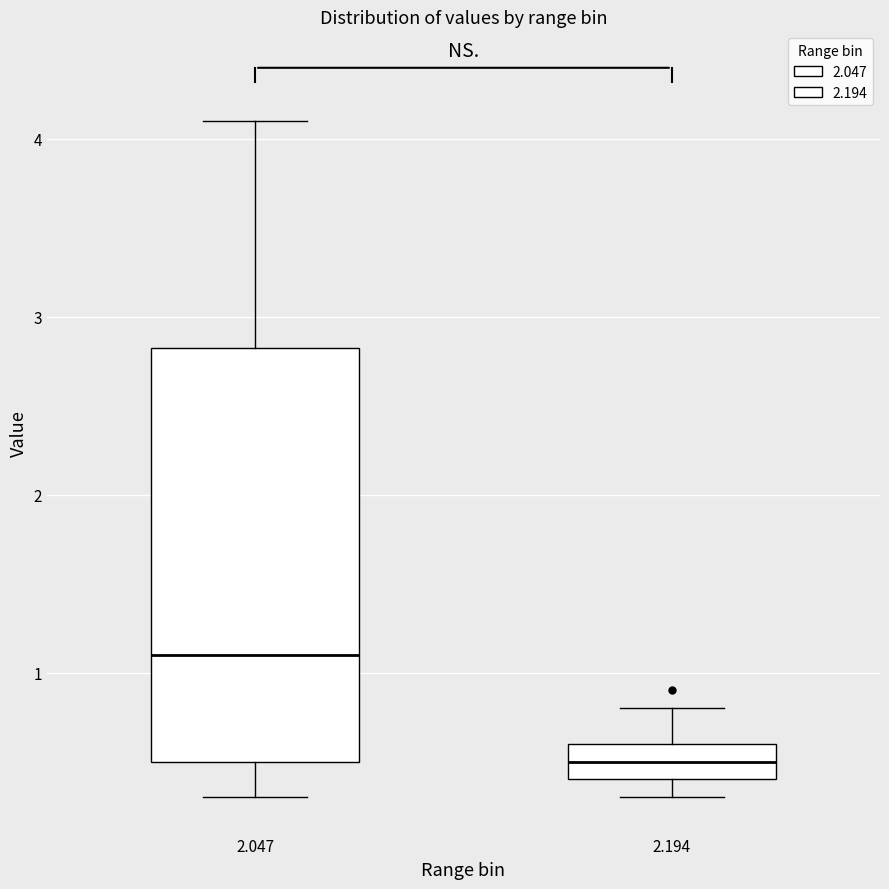

Comparing the boxes themselves (not the whiskers), which one is the tallest?

2.047